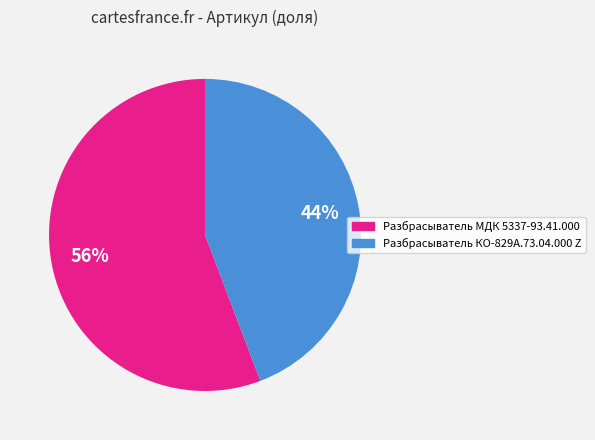

Do Разбрасыватель МДК 5337-93.41.000 and Разбрасыватель КО-829А.73.04.000 Z together represent more than half of the pie?

Yes